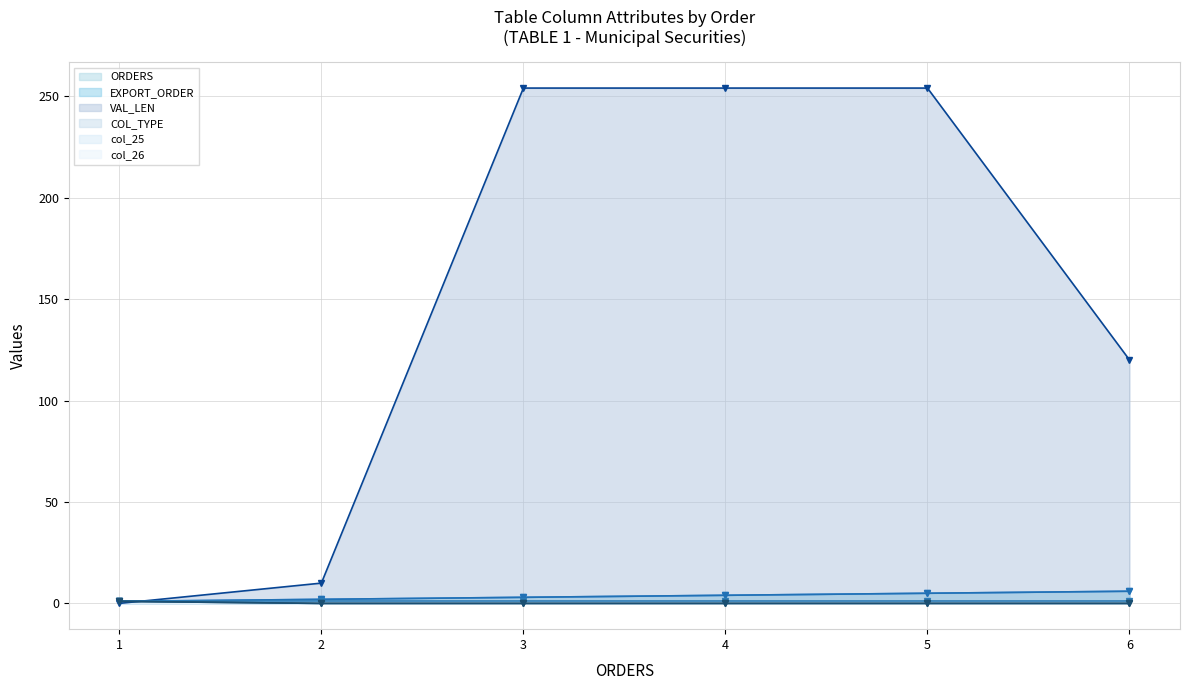

Is it true that VAL_LEN equals 120 at 6?

True